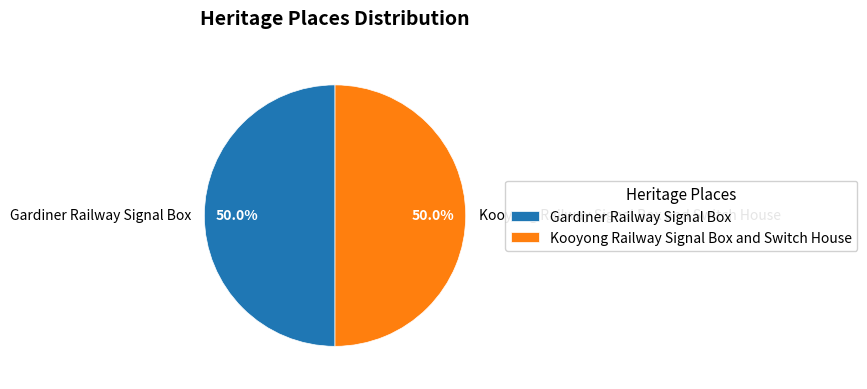

What percentage is NOT represented by Kooyong Railway Signal Box and Switch House?

50.0%